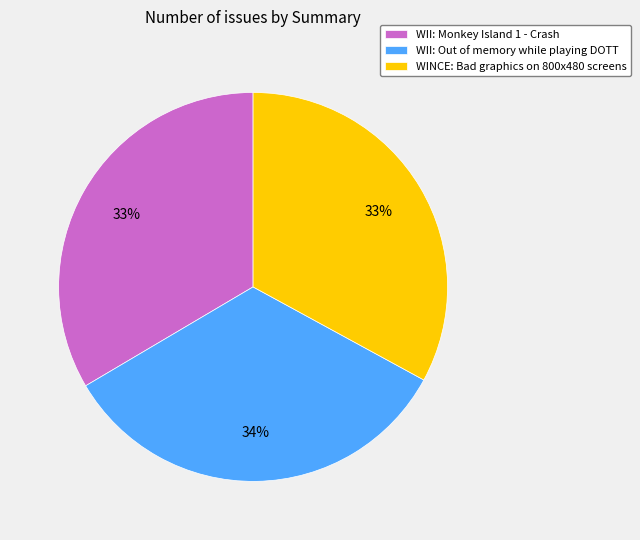

True or false: WII: Monkey Island 1 - Crash accounts for 45% of the total.

False